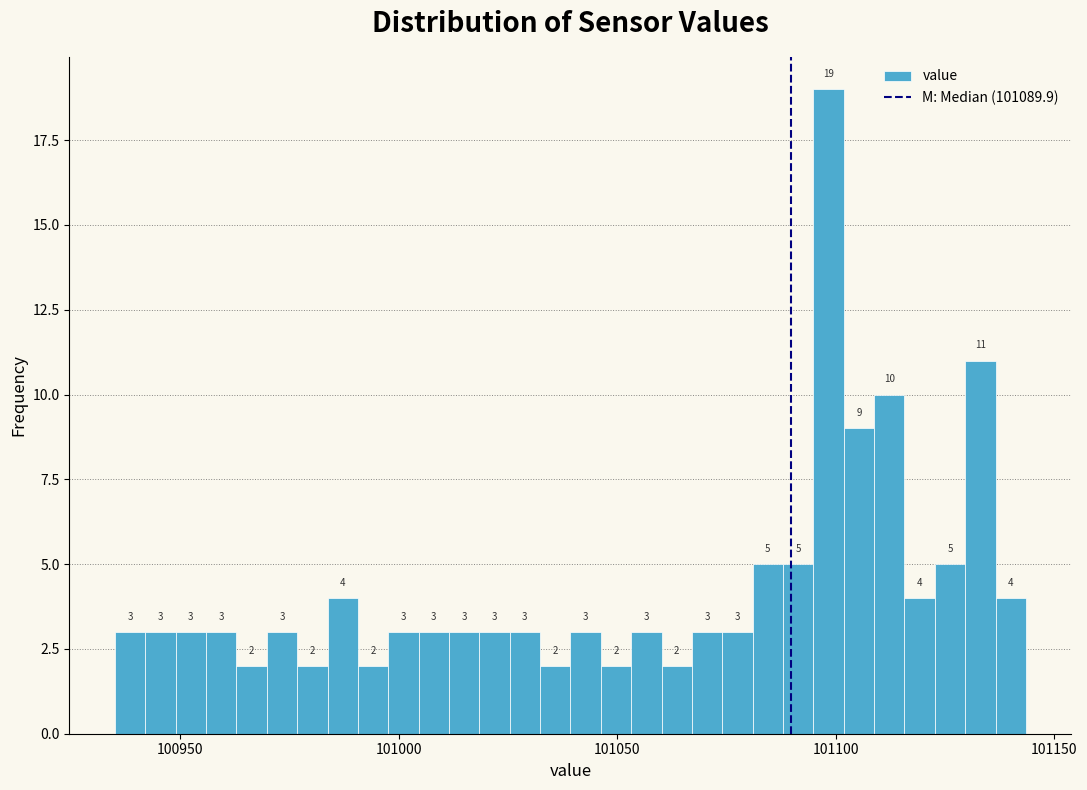

Read against the x-axis, roughly where is the centre of the tallest bar?

101100